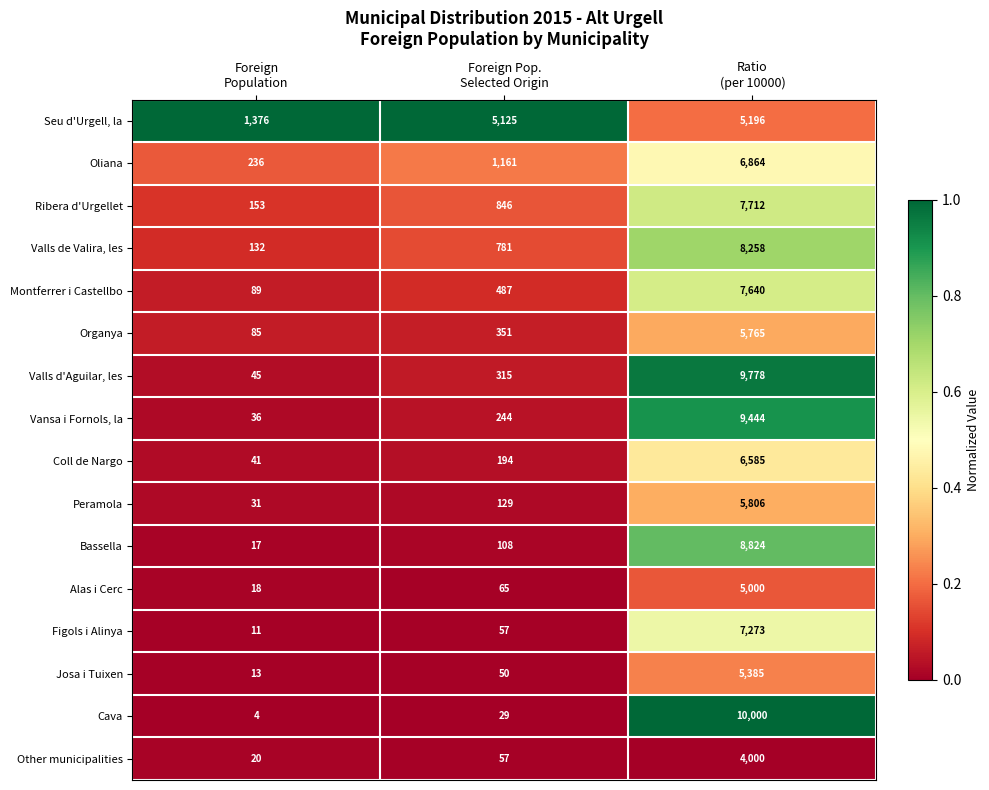

Which label corresponds to the smallest value in the chart?

Foreign
Population